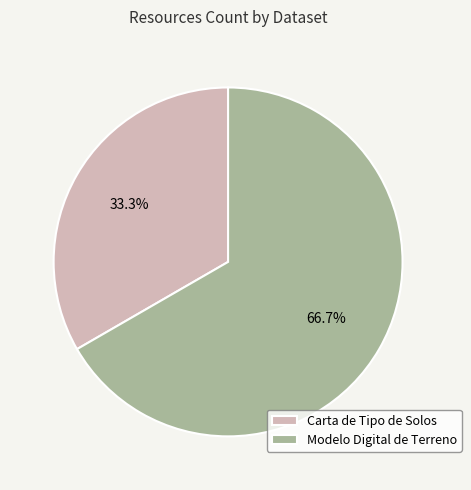

Count the number of slices in the pie.

2